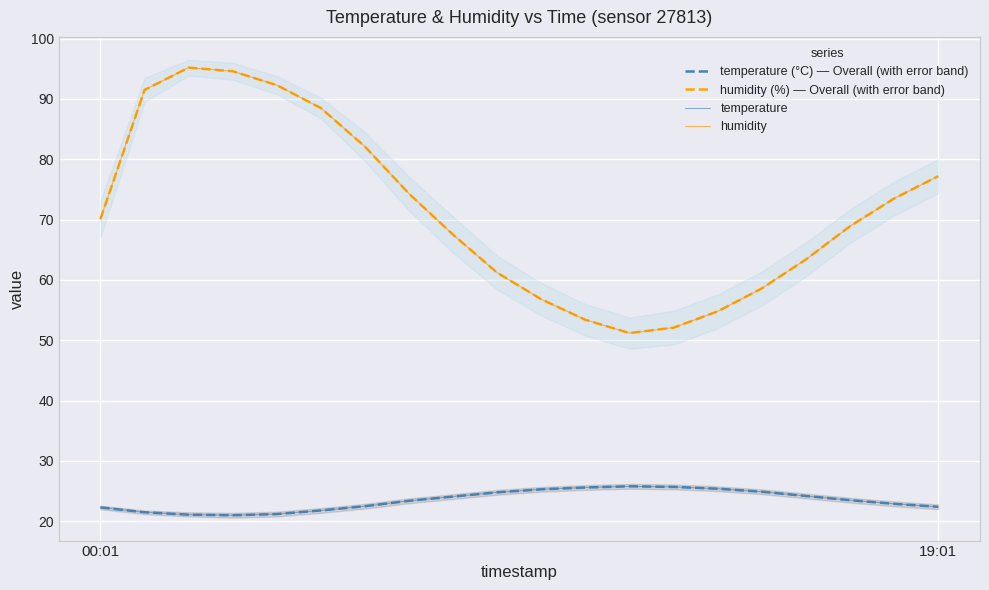

What is the smallest value displayed?

21.0